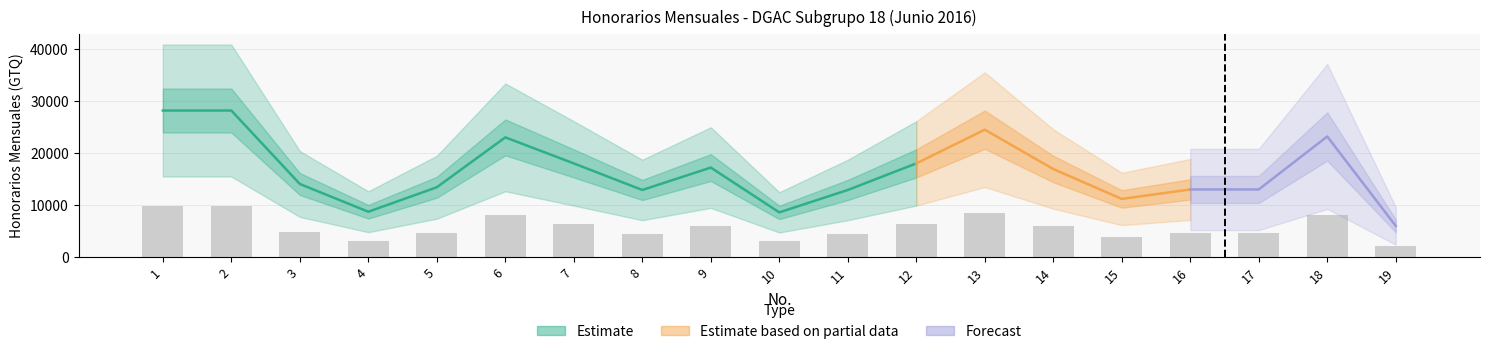

What is the average value?

5726.3